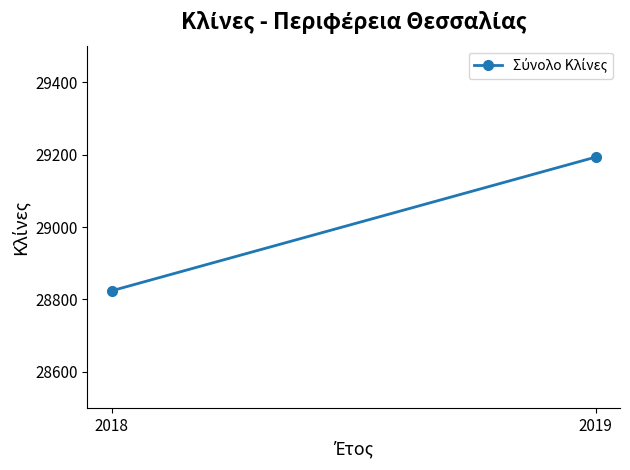

What is the smallest value displayed?

28824